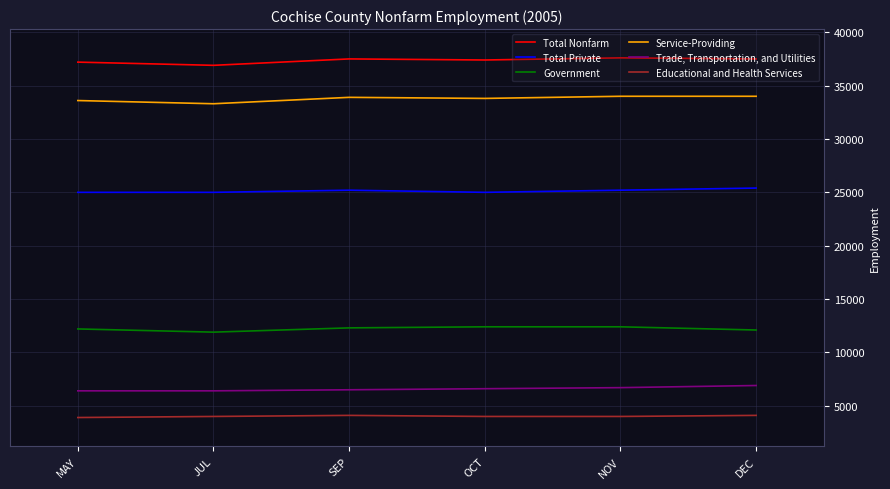

What is the average value of the Educational and Health Services series?

4017